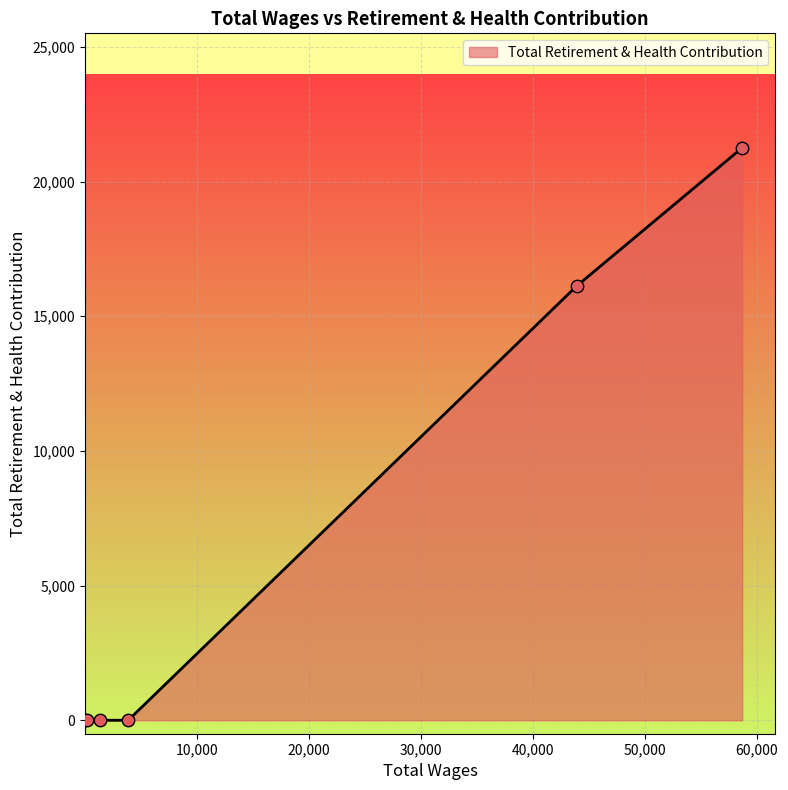

True or false: there are more than 1 points higher than both neighbors.

False